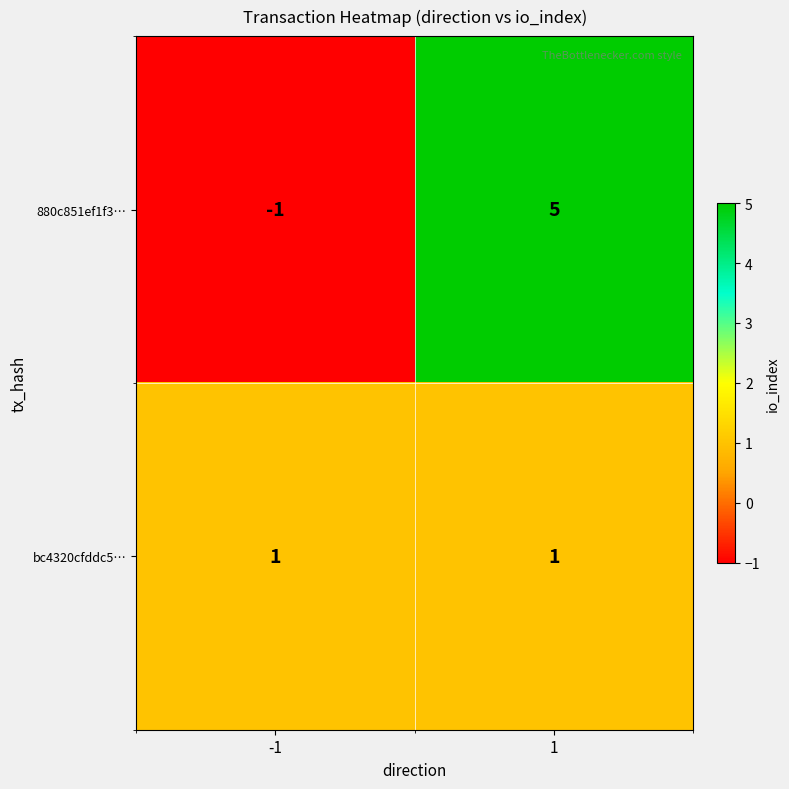

Rank the series by their maximum value, from lowest to highest.

bc4320cfddc5…, 880c851ef1f3…